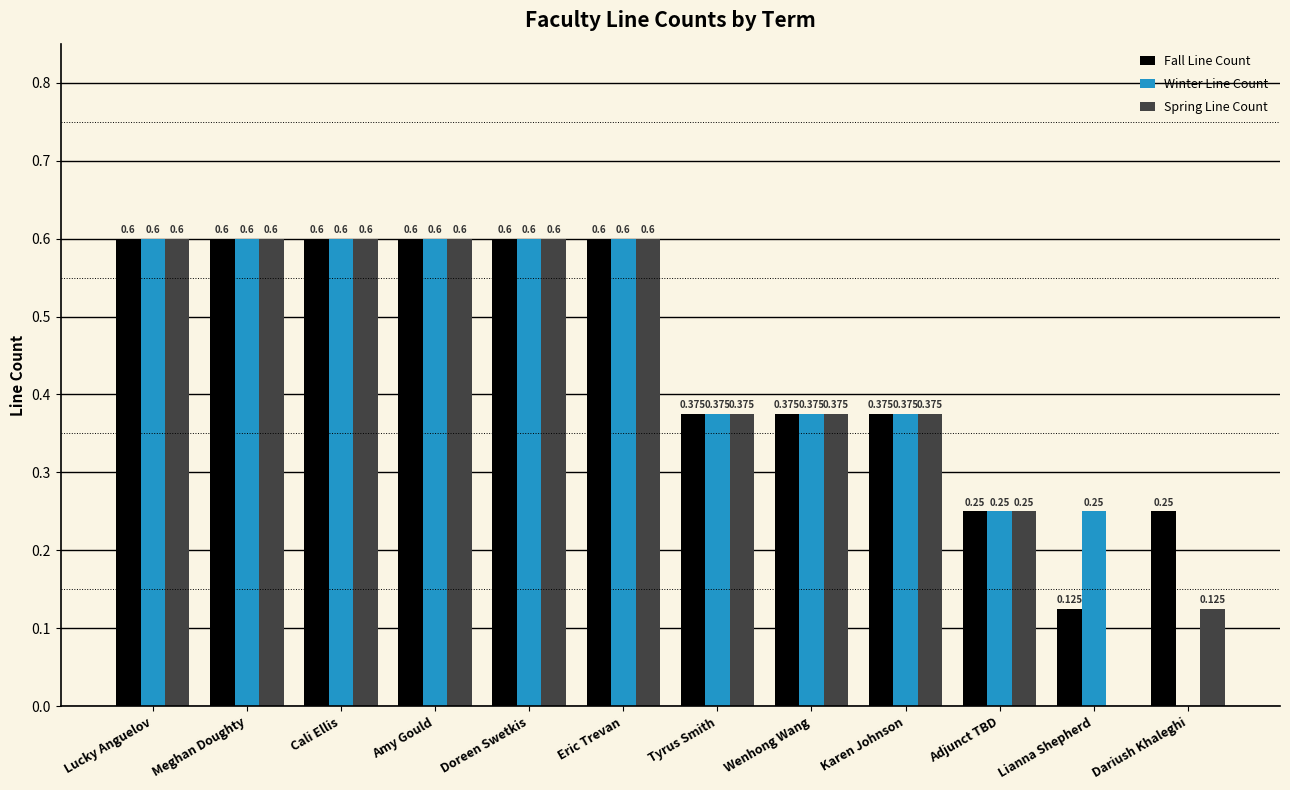

Which series has the largest total across all categories?

Fall Line Count